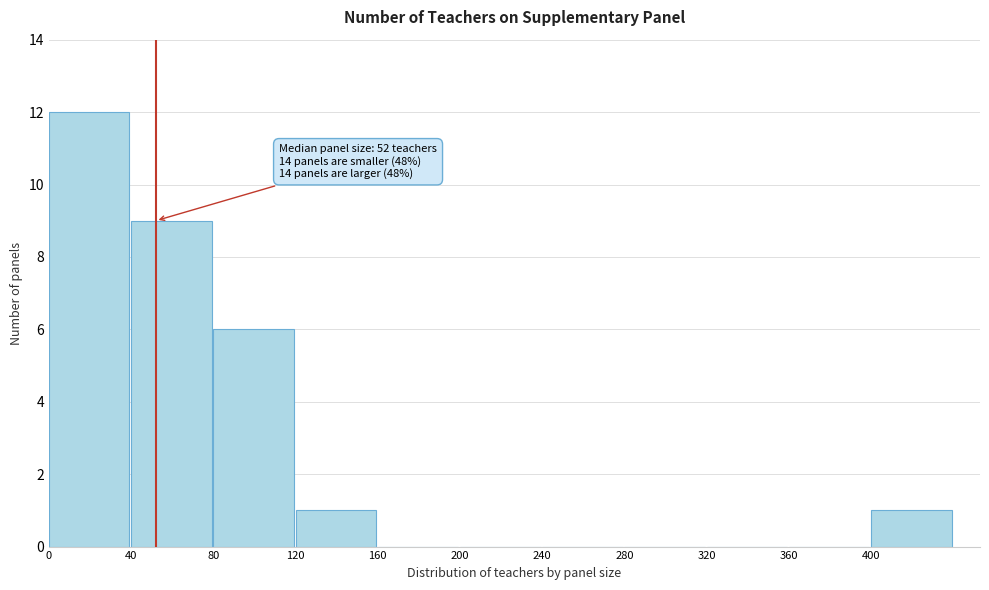

Which range on the x-axis has the tallest bar?

0 to 40